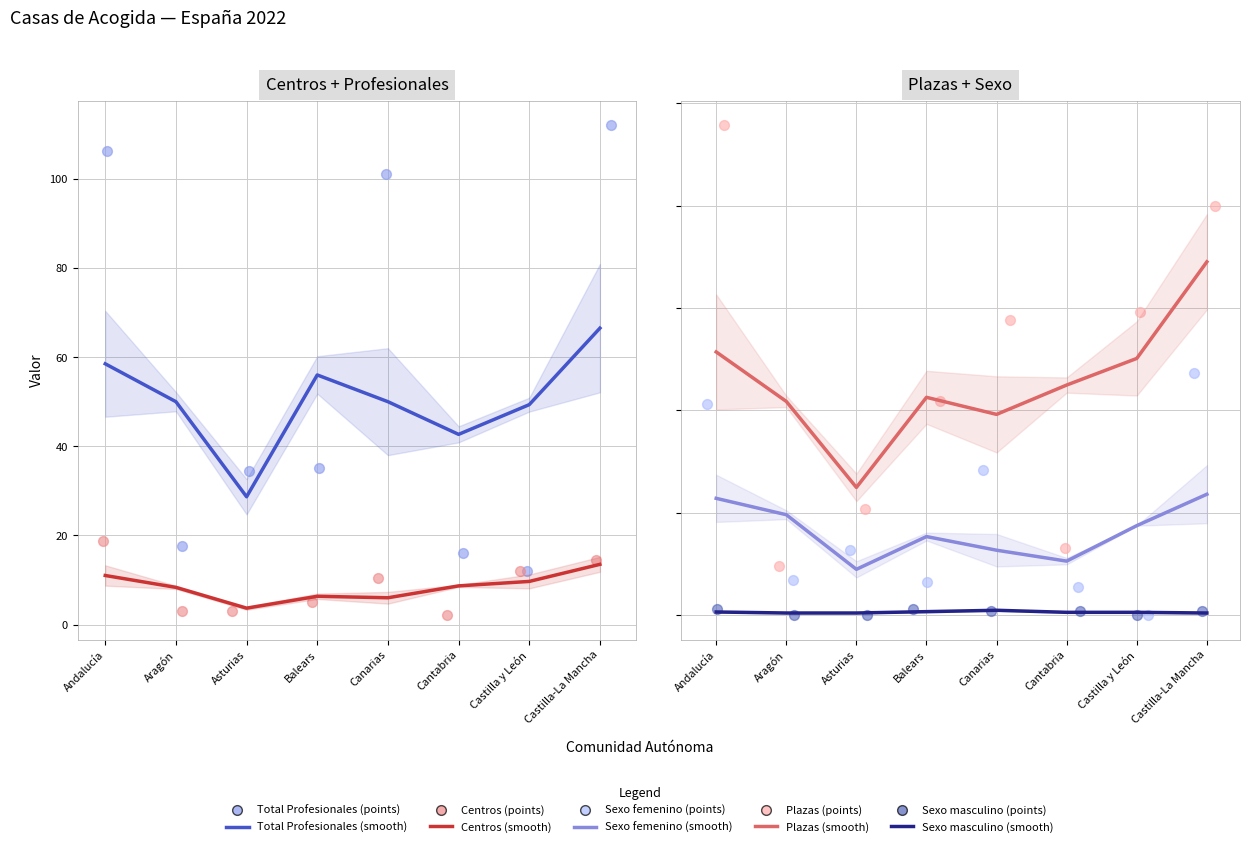

Is the value of Centros at Balears greater than the value of Plazas at Asturias?

No